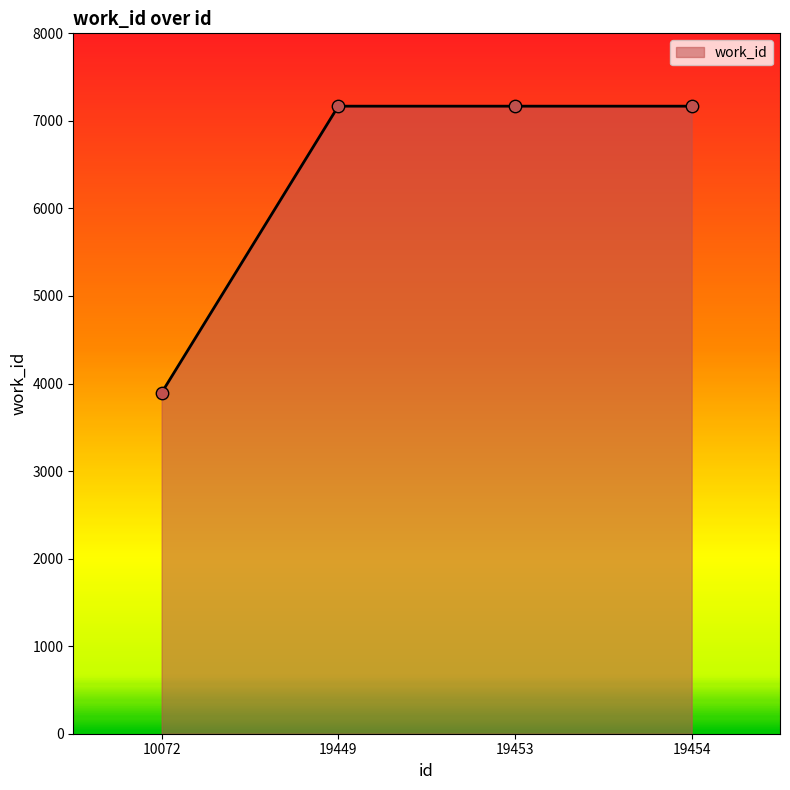

What is the ratio of the value at 19454 to the value at 10072?

1.8